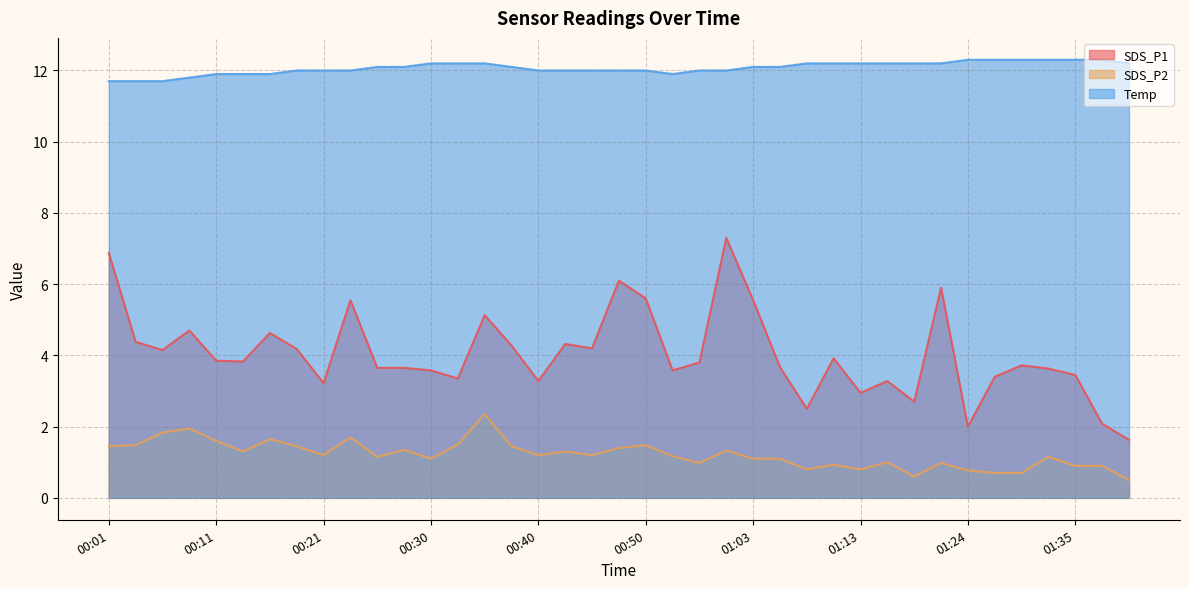

True or false: Temp and SDS_P2 intersect in this chart.

False